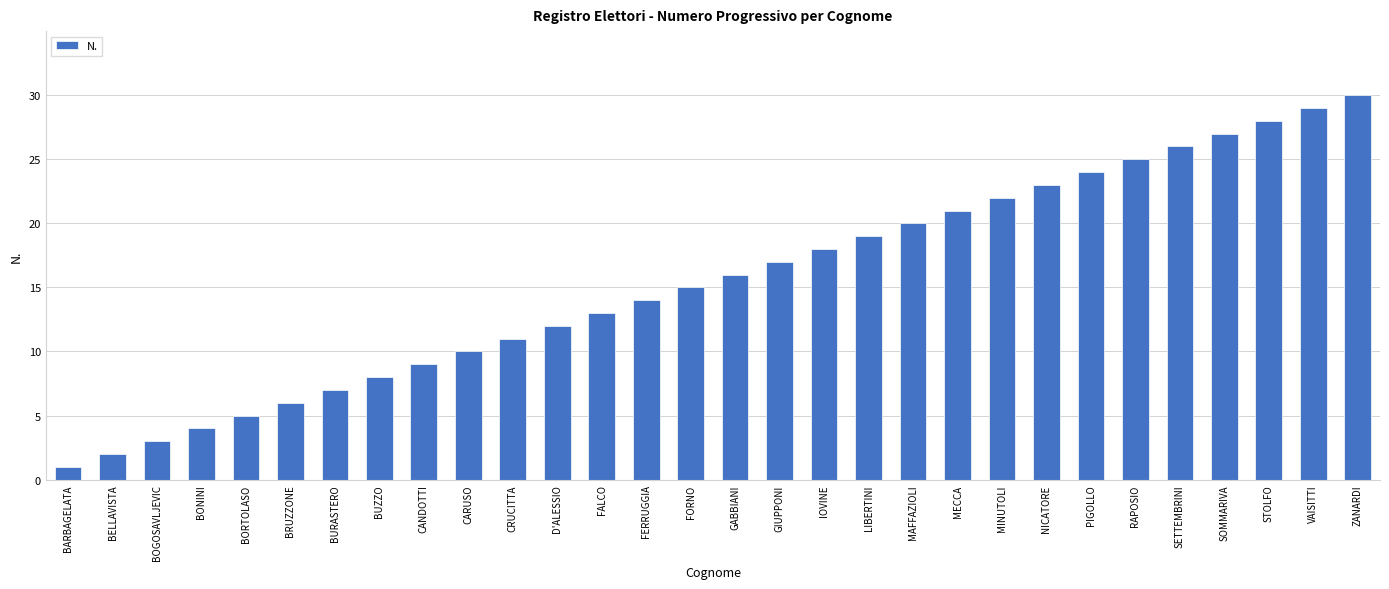

True or false: the data shows 6 at BRUZZONE.

True